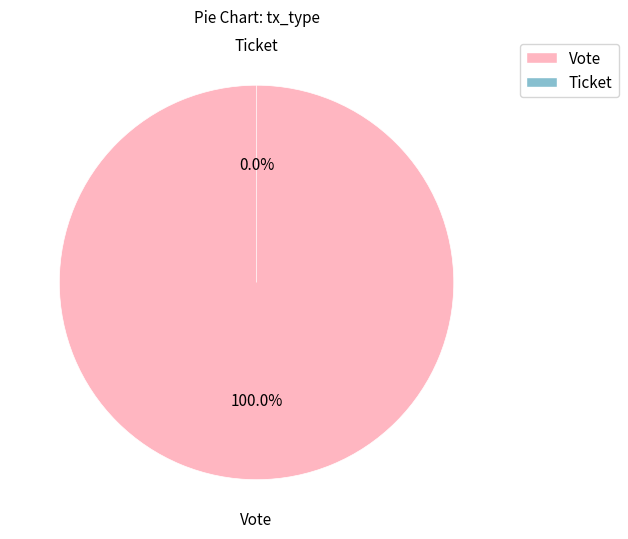

Is there any slice that represents more than half of the pie?

Yes